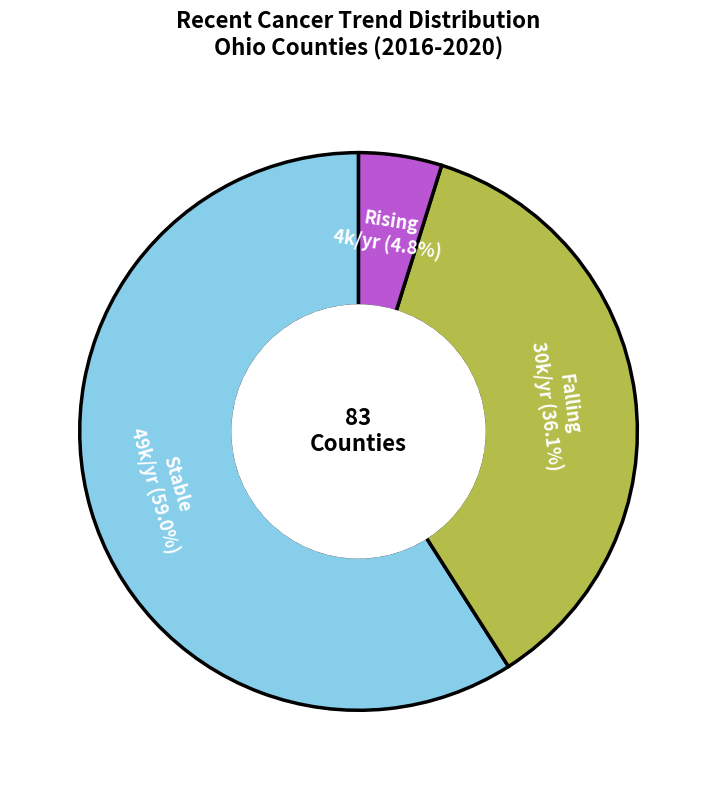

Does any single category account for the majority?

Yes